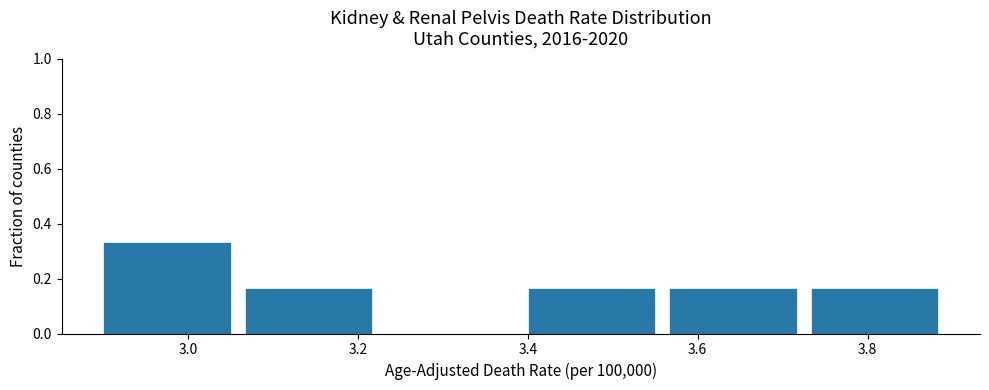

Reading left to right, list every bar in this chart as the range it spans on the x-axis followed by its height. Neither the bar edges nor the heights are printed on the chart, so give them approximately, as read against the axes.

2.90 to 3.06: 0.34
3.06 to 3.24: 0.16
3.24 to 3.40: 0
3.40 to 3.56: 0.16
3.56 to 3.74: 0.16
3.74 to 3.90: 0.16